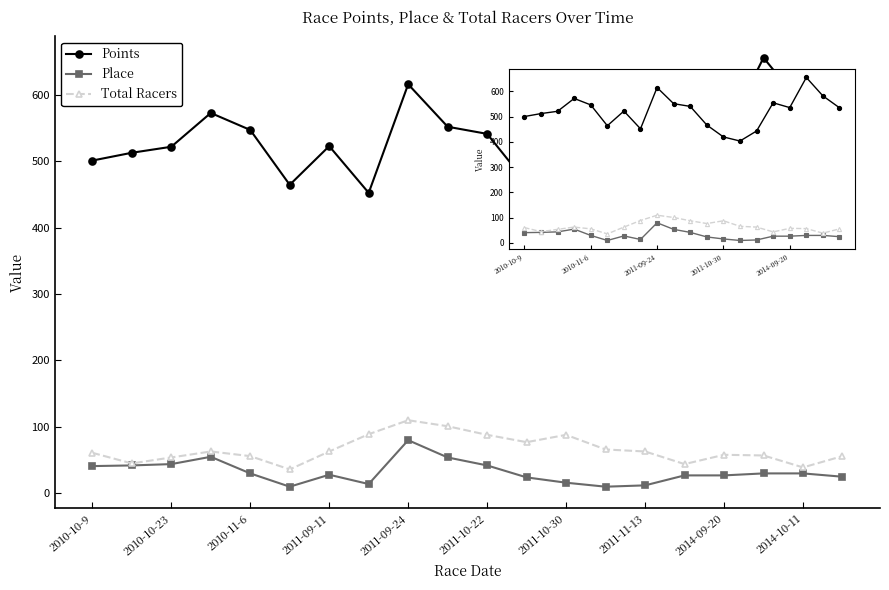

True or false: Total Racers and Points cross at least once.

False